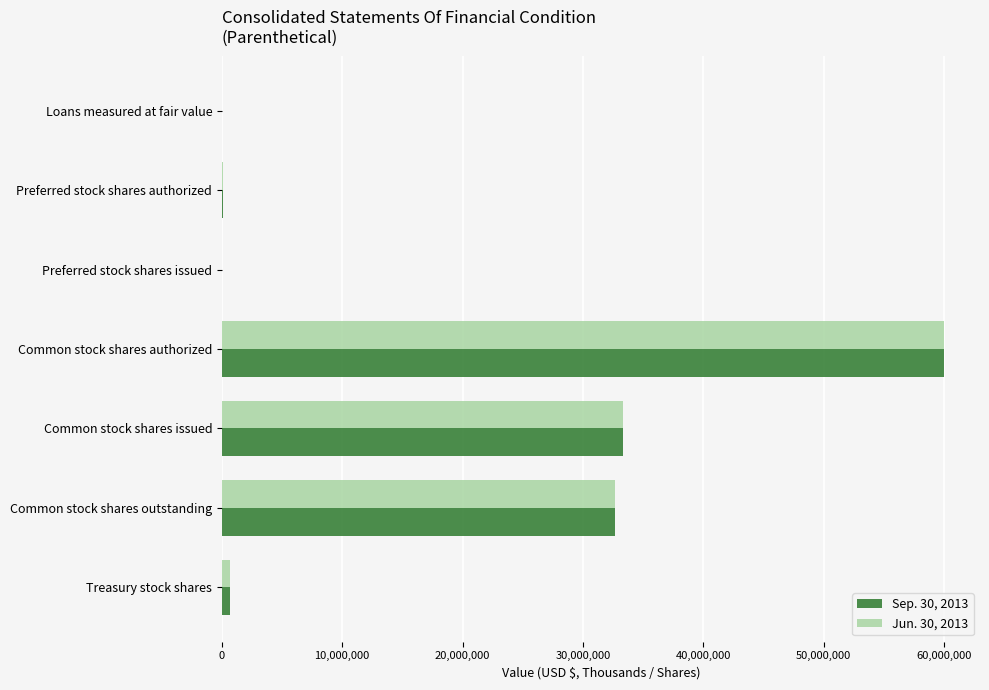

At which category is the sum across all series the highest?

Common stock shares authorized